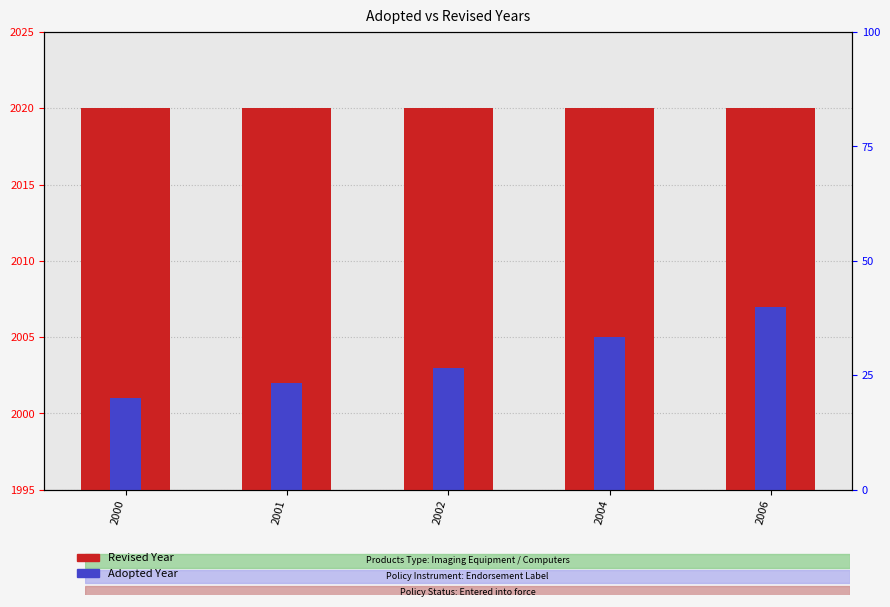

Reading left to right, list all the values displayed in this chart.

Revised Year: 2020	2020	2020	2020	2020
Adopted Year: 2001	2002	2003	2005	2007